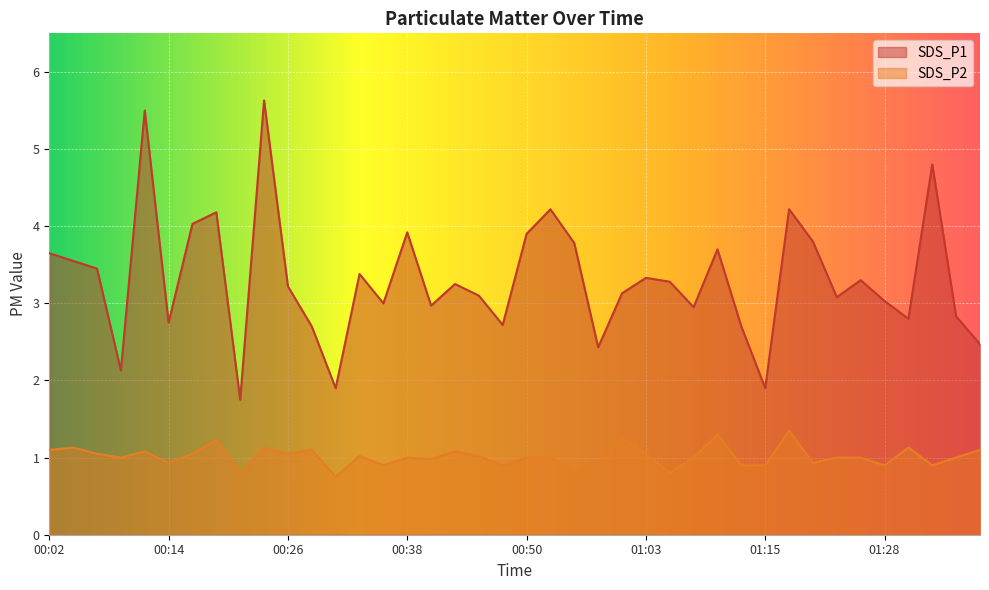

At which category does the chart reach its peak across all series?

00:24